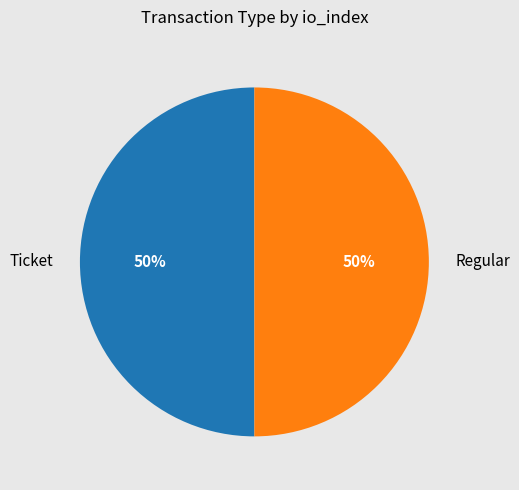

Approximately how many times larger is the value at Regular compared to Ticket?

1.0